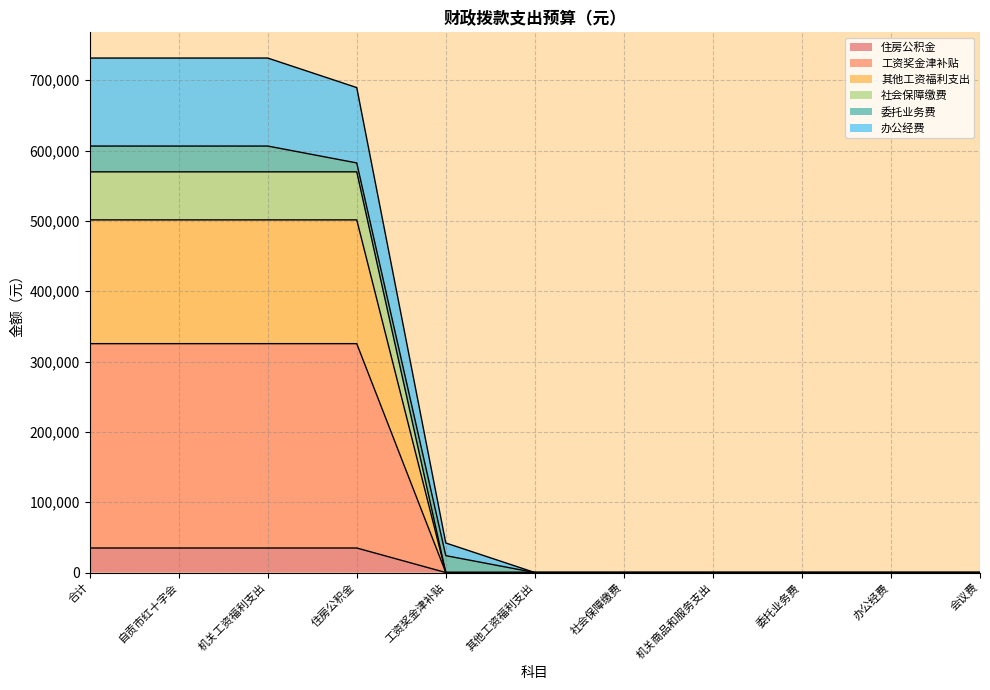

What is the total value across all series at 合计?

731542.3